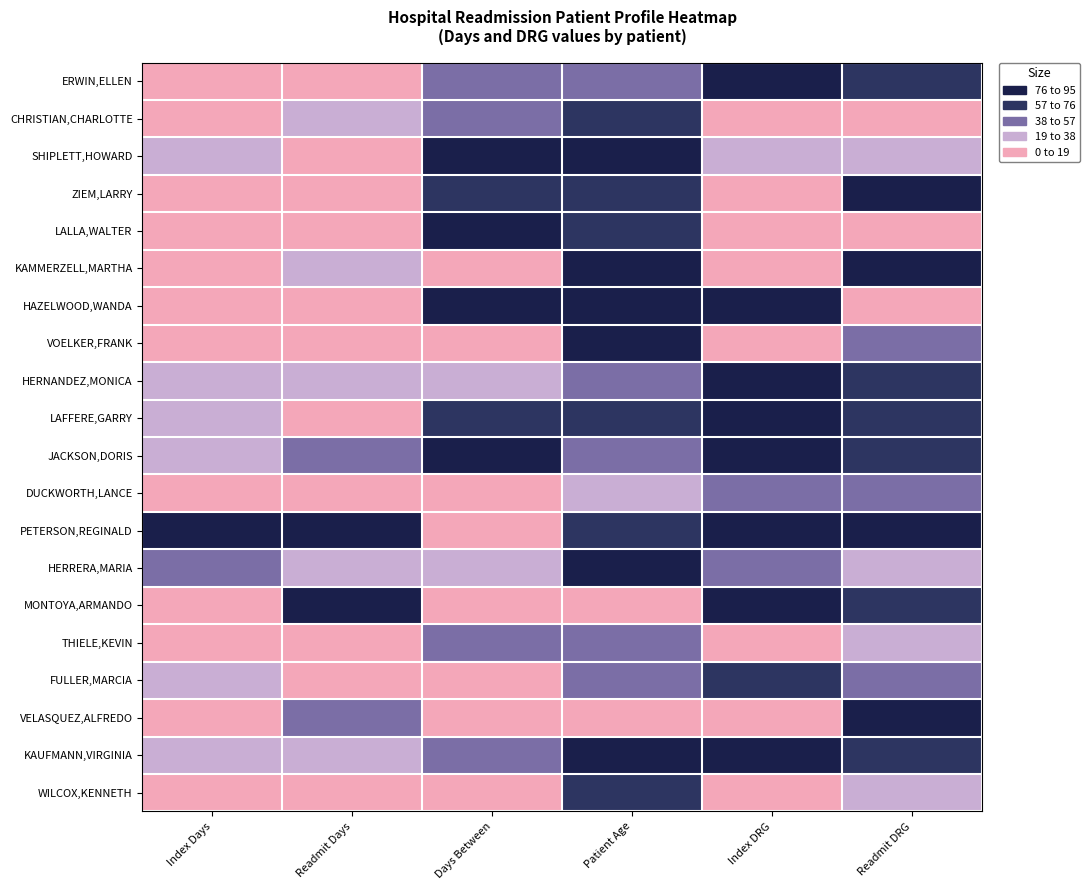

Reading left to right, what are all the values shown in this chart?

ERWIN,ELLEN: Index Days=13.6	Readmit Days=8.6	Days Between=47.5	Patient Age=40.0	Index DRG=87.8	Readmit DRG=69.5
CHRISTIAN,CHARLOTTE: Index Days=0.0	Readmit Days=34.5	Days Between=40.2	Patient Age=75.0	Index DRG=0.0	Readmit DRG=0.0
SHIPLETT,HOWARD: Index Days=33.9	Readmit Days=8.6	Days Between=80.4	Patient Age=88.3	Index DRG=26.6	Readmit DRG=31.7
ZIEM,LARRY: Index Days=6.8	Readmit Days=8.6	Days Between=73.1	Patient Age=58.3	Index DRG=0.0	Readmit DRG=95.0
LALLA,WALTER: Index Days=0.0	Readmit Days=8.6	Days Between=76.7	Patient Age=68.3	Index DRG=0.0	Readmit DRG=0.0
KAMMERZELL,MARTHA: Index Days=0.0	Readmit Days=25.9	Days Between=14.6	Patient Age=91.7	Index DRG=0.0	Readmit DRG=88.5
HAZELWOOD,WANDA: Index Days=13.6	Readmit Days=0.0	Days Between=95.0	Patient Age=95.0	Index DRG=95.0	Readmit DRG=0.0
VOELKER,FRANK: Index Days=0.0	Readmit Days=8.6	Days Between=11.0	Patient Age=95.0	Index DRG=0.0	Readmit DRG=41.2
HERNANDEZ,MONICA: Index Days=27.1	Readmit Days=34.5	Days Between=25.6	Patient Age=38.3	Index DRG=87.8	Readmit DRG=74.5
LAFFERE,GARRY: Index Days=20.4	Readmit Days=8.6	Days Between=58.5	Patient Age=73.3	Index DRG=87.8	Readmit DRG=69.6
JACKSON,DORIS: Index Days=33.9	Readmit Days=43.2	Days Between=80.4	Patient Age=45.0	Index DRG=83.0	Readmit DRG=74.5
DUCKWORTH,LANCE: Index Days=6.8	Readmit Days=0.0	Days Between=0.0	Patient Age=33.3	Index DRG=54.0	Readmit DRG=45.6
PETERSON,REGINALD: Index Days=95.0	Readmit Days=86.4	Days Between=0.0	Patient Age=70.0	Index DRG=93.9	Readmit DRG=95.0
HERRERA,MARIA: Index Days=40.7	Readmit Days=25.9	Days Between=21.9	Patient Age=88.3	Index DRG=40.1	Readmit DRG=21.1
MONTOYA,ARMANDO: Index Days=13.6	Readmit Days=95.0	Days Between=18.3	Patient Age=0.0	Index DRG=87.7	Readmit DRG=69.5
THIELE,KEVIN: Index Days=0.0	Readmit Days=17.3	Days Between=47.5	Patient Age=48.3	Index DRG=0.0	Readmit DRG=33.7
FULLER,MARCIA: Index Days=20.4	Readmit Days=8.6	Days Between=11.0	Patient Age=53.3	Index DRG=60.4	Readmit DRG=47.9
VELASQUEZ,ALFREDO: Index Days=0.0	Readmit Days=51.8	Days Between=11.0	Patient Age=1.7	Index DRG=0.0	Readmit DRG=76.1
KAUFMANN,VIRGINIA: Index Days=27.1	Readmit Days=25.9	Days Between=47.5	Patient Age=95.0	Index DRG=85.8	Readmit DRG=69.5
WILCOX,KENNETH: Index Days=0.0	Readmit Days=8.6	Days Between=3.7	Patient Age=68.3	Index DRG=0.0	Readmit DRG=31.3